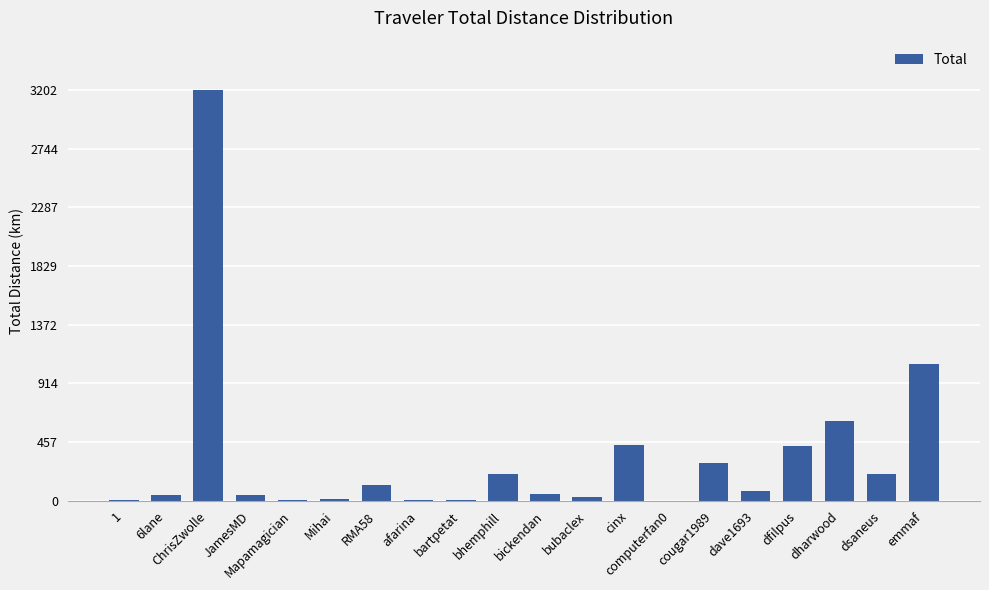

What is the sum of all values?

6865.1